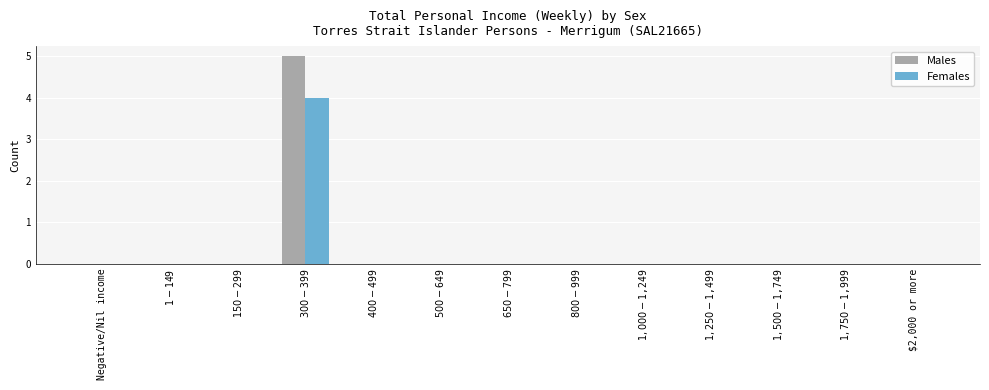

Which series has the widest spread of values?

Males